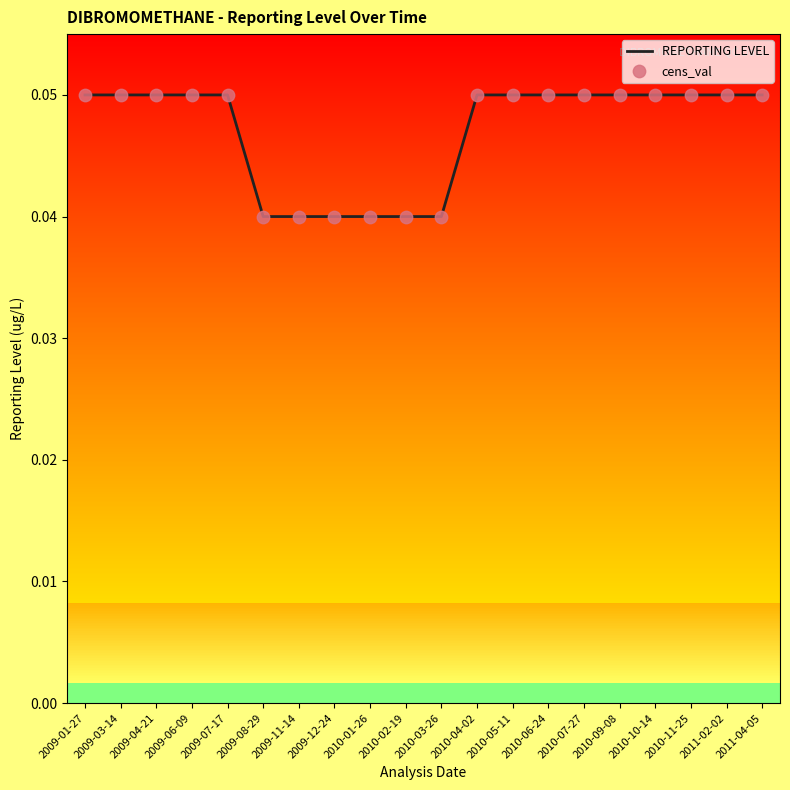

True or false: the data shows 0.1 at 2010-02-19.

False